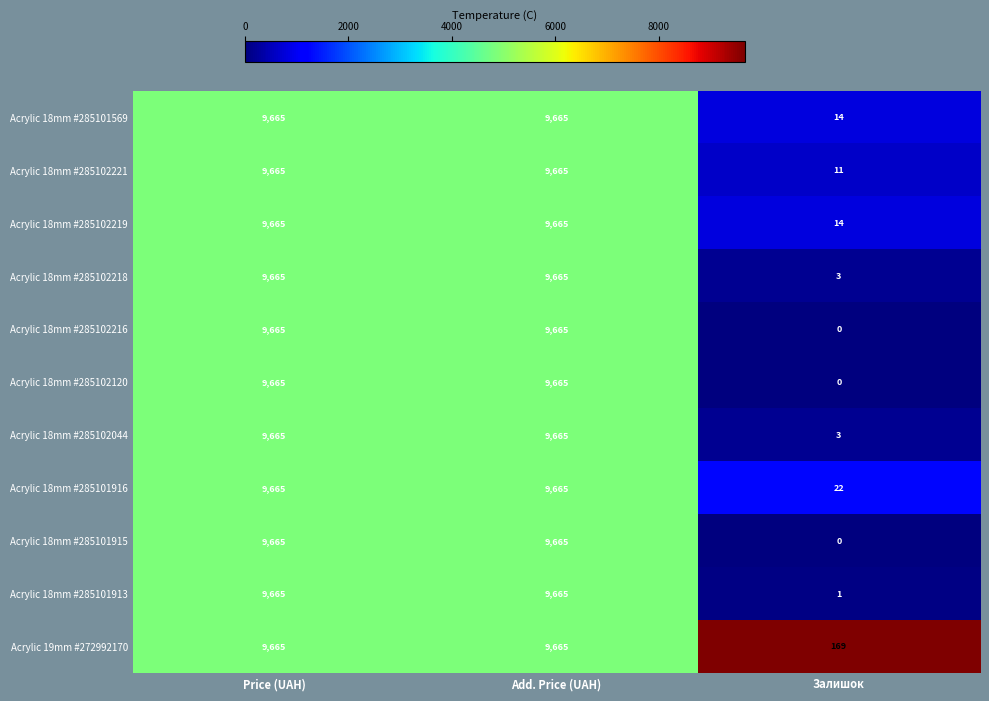

What is the difference between the Acrylic 18mm #285102221 values at Залишок and Add. Price (UAH)?

9654